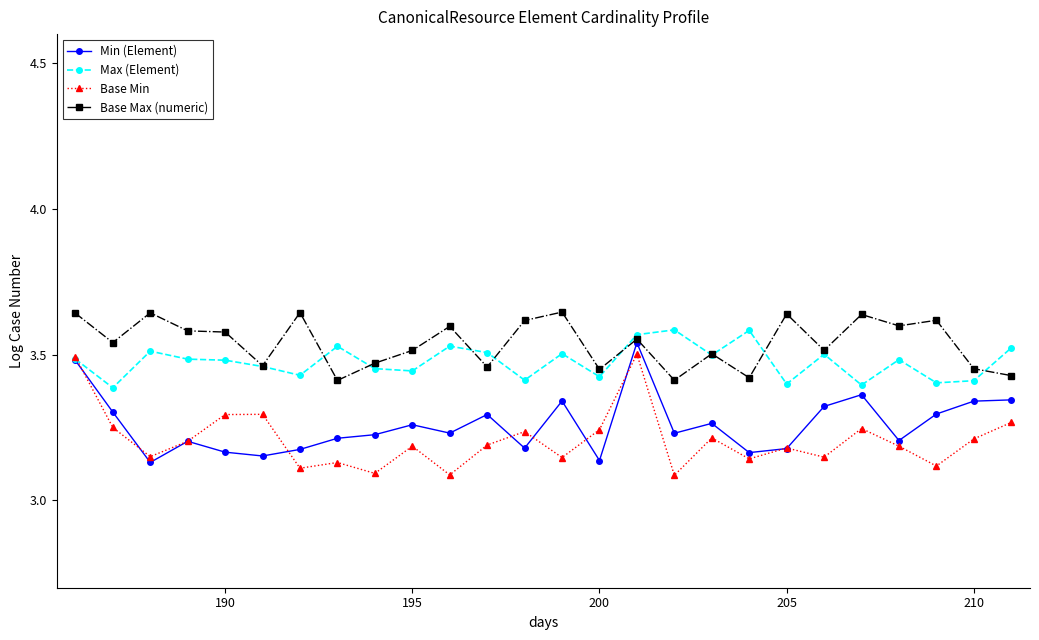

True or false: Base Max (numeric) has more than 0 interior local peaks.

True